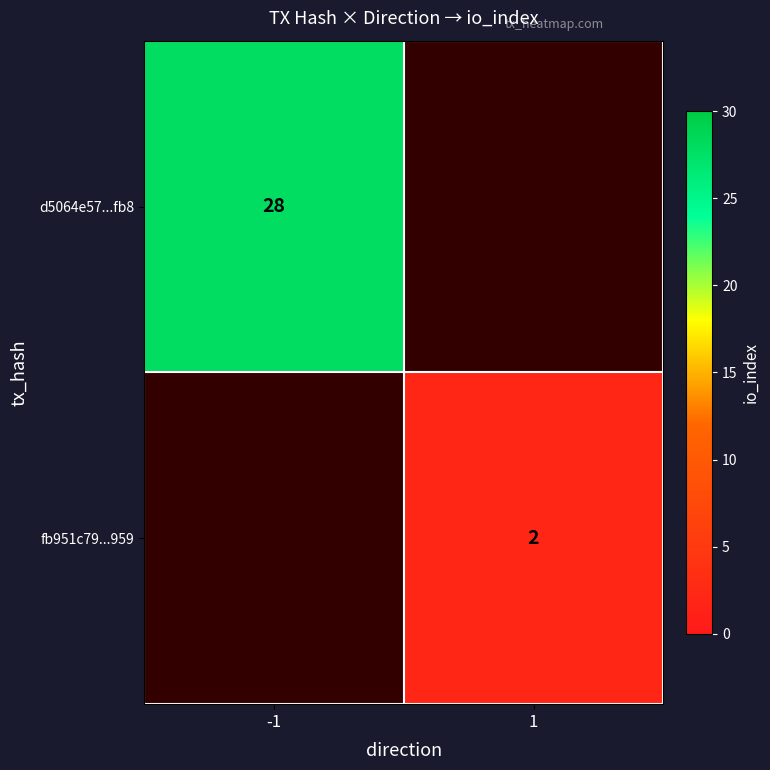

Which category has the highest value across all series?

-1